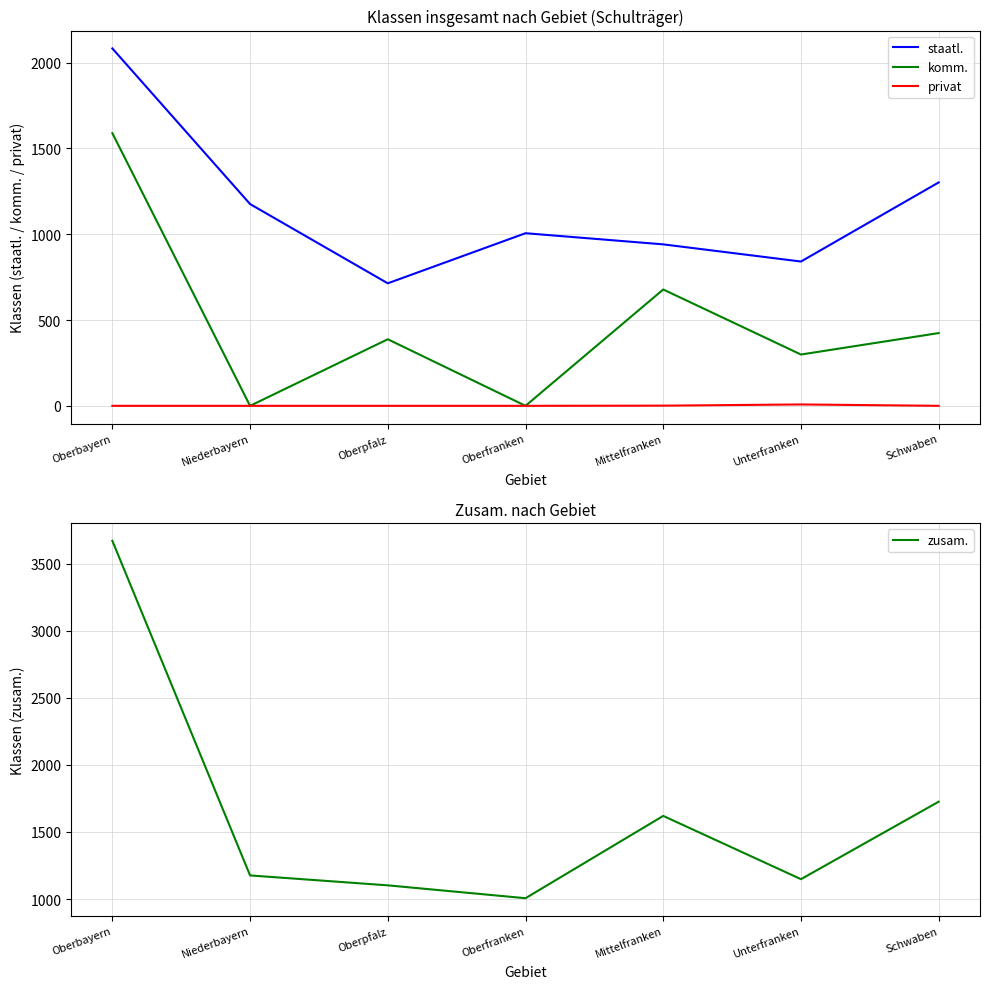

Where is privat nearest to the value 4?

Mittelfranken